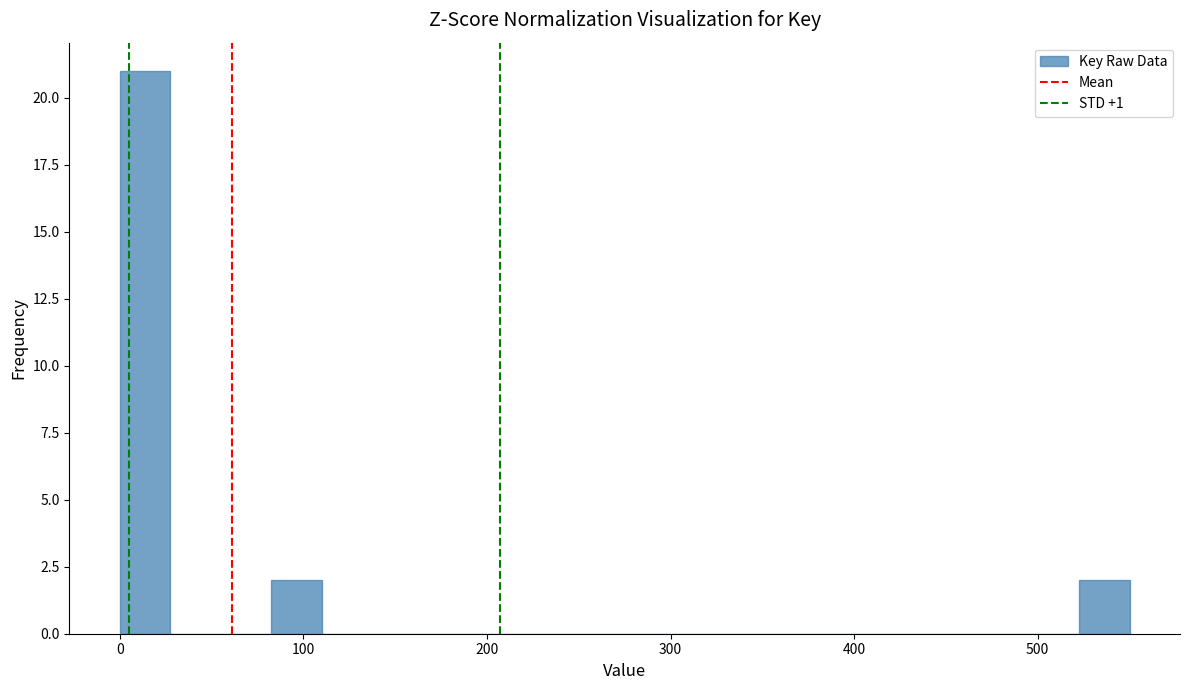

Read against the x-axis, roughly where is the centre of the tallest bar?

10